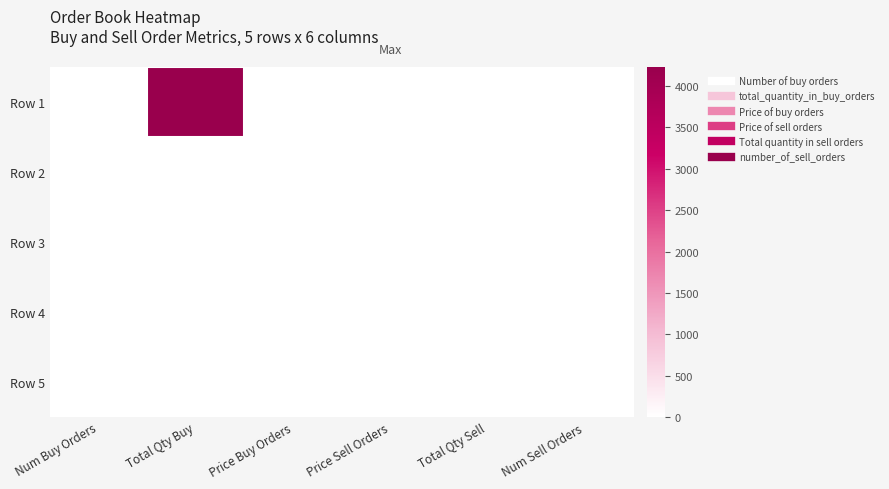

Between Price Buy Orders and Num Buy Orders, which is larger?

Price Buy Orders